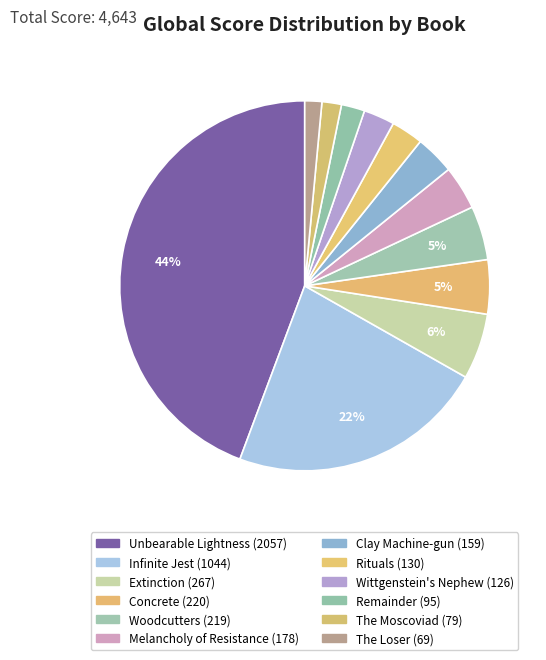

How many segments does this pie chart have?

12